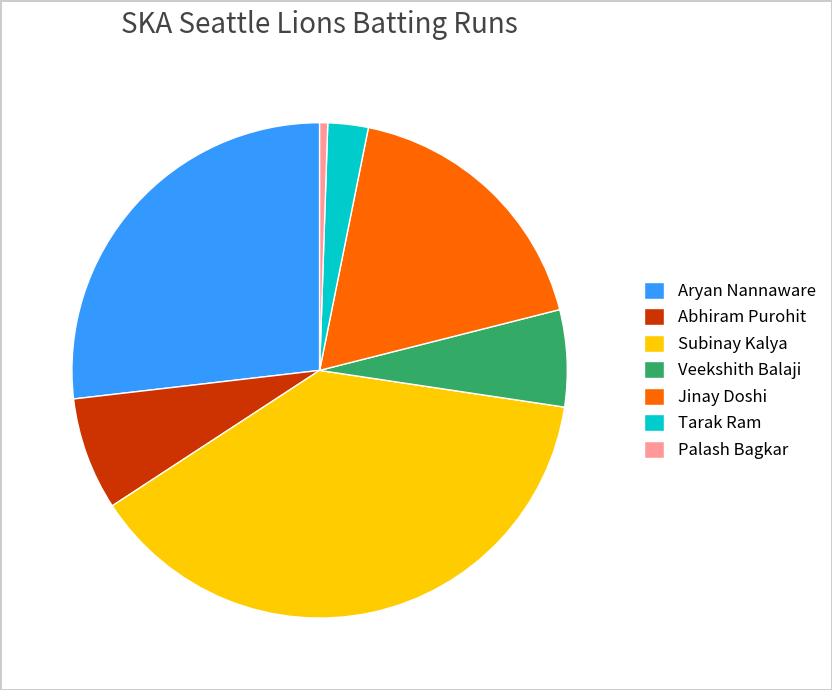

True or false: Palash Bagkar accounts for 11% of the total.

False